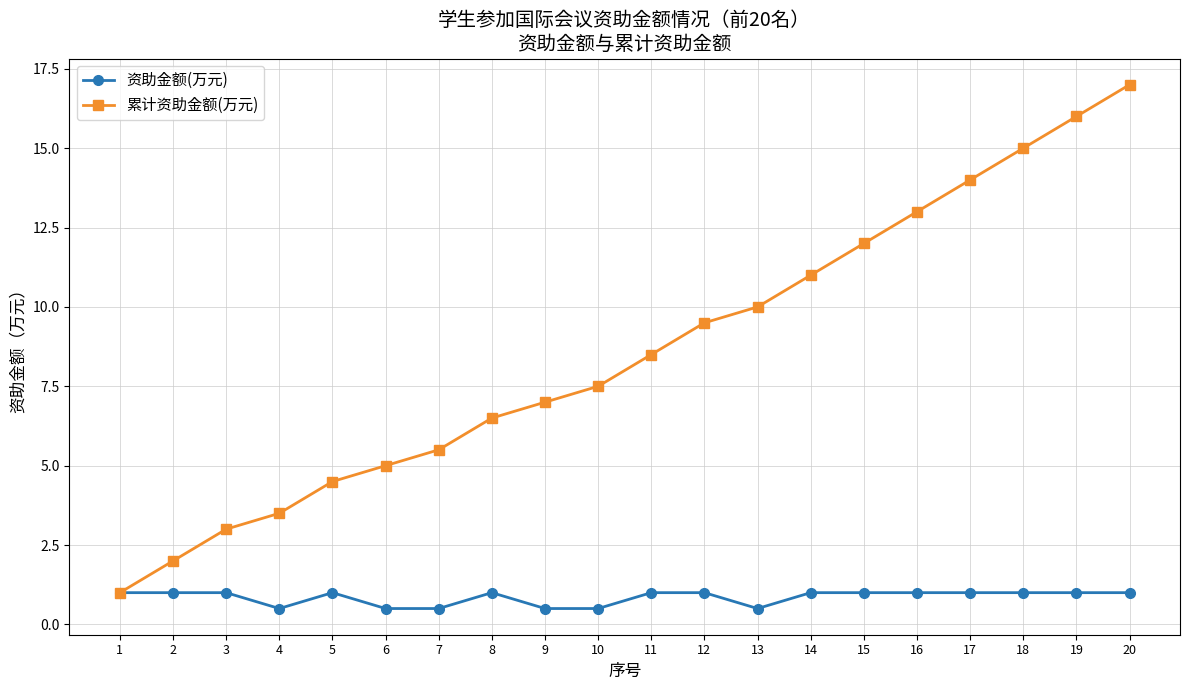

Which series has the widest spread of values?

累计资助金额(万元)